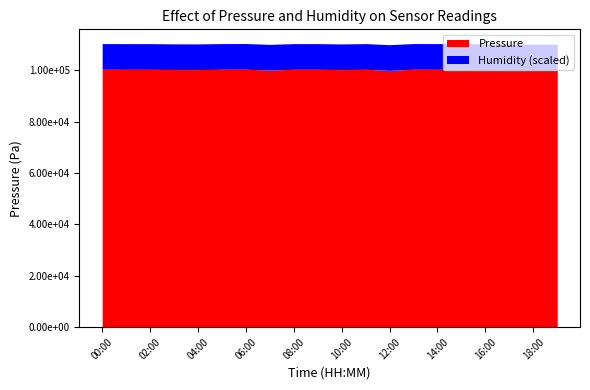

List the series in order of their overall mean, lowest first.

Humidity, Pressure